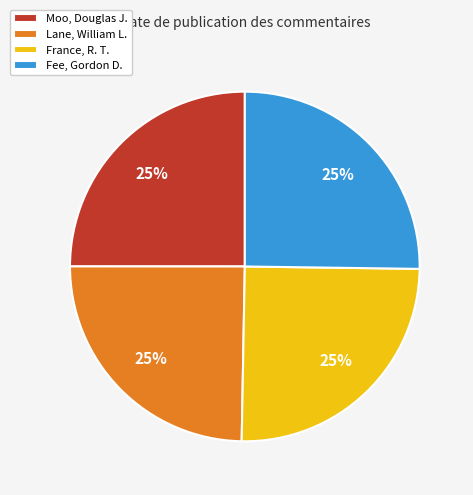

How many segments does this pie chart have?

4